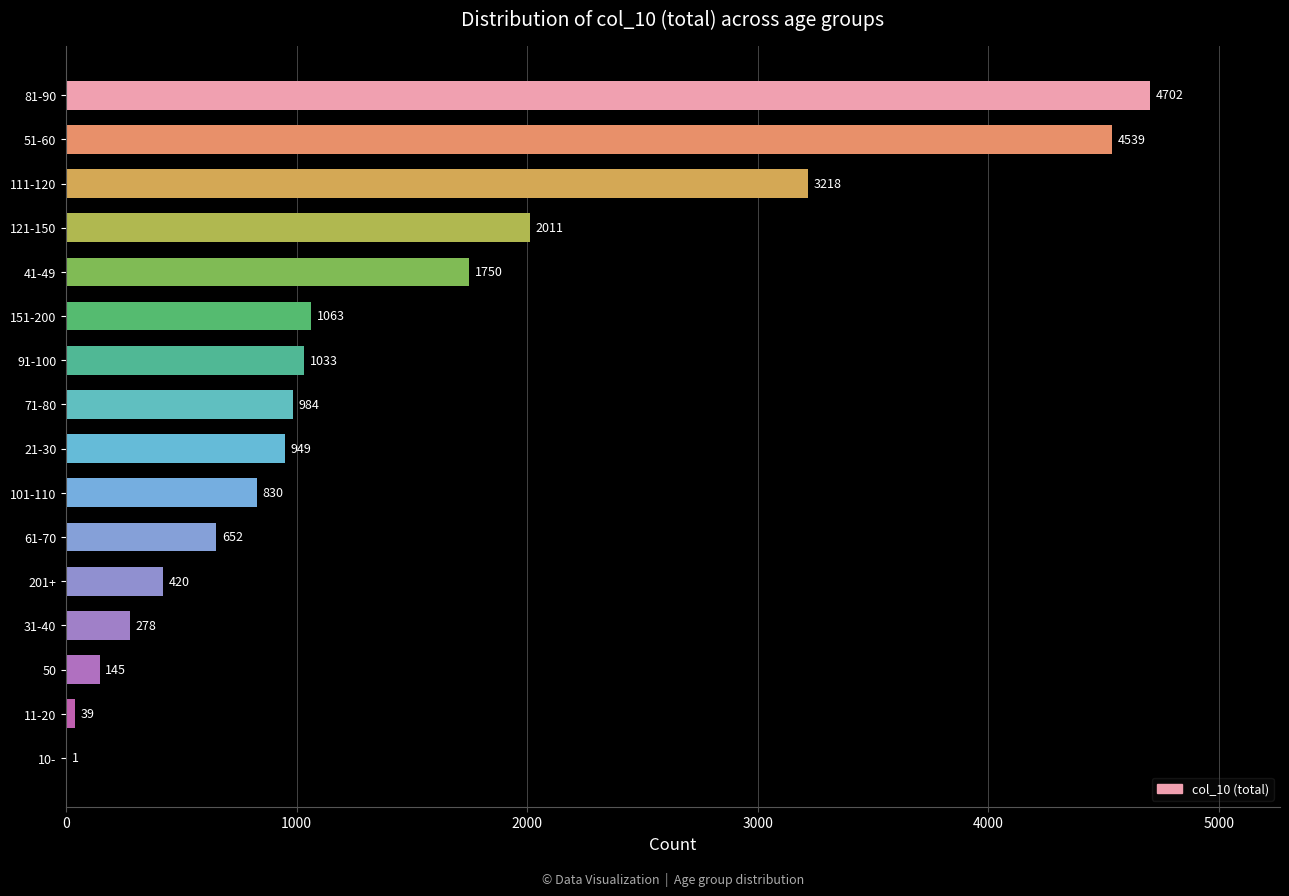

What is the greatest value displayed?

4702